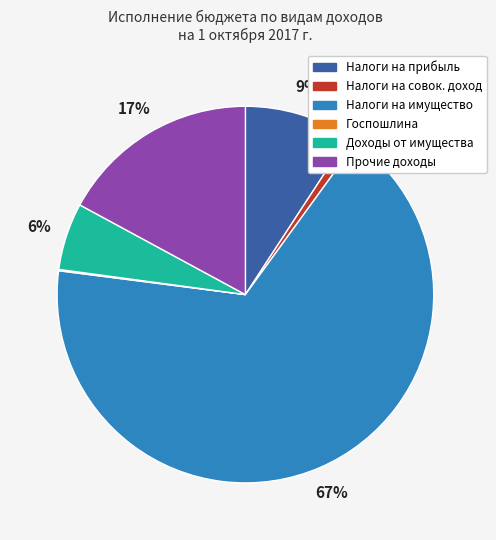

Does any single category account for the majority?

Yes